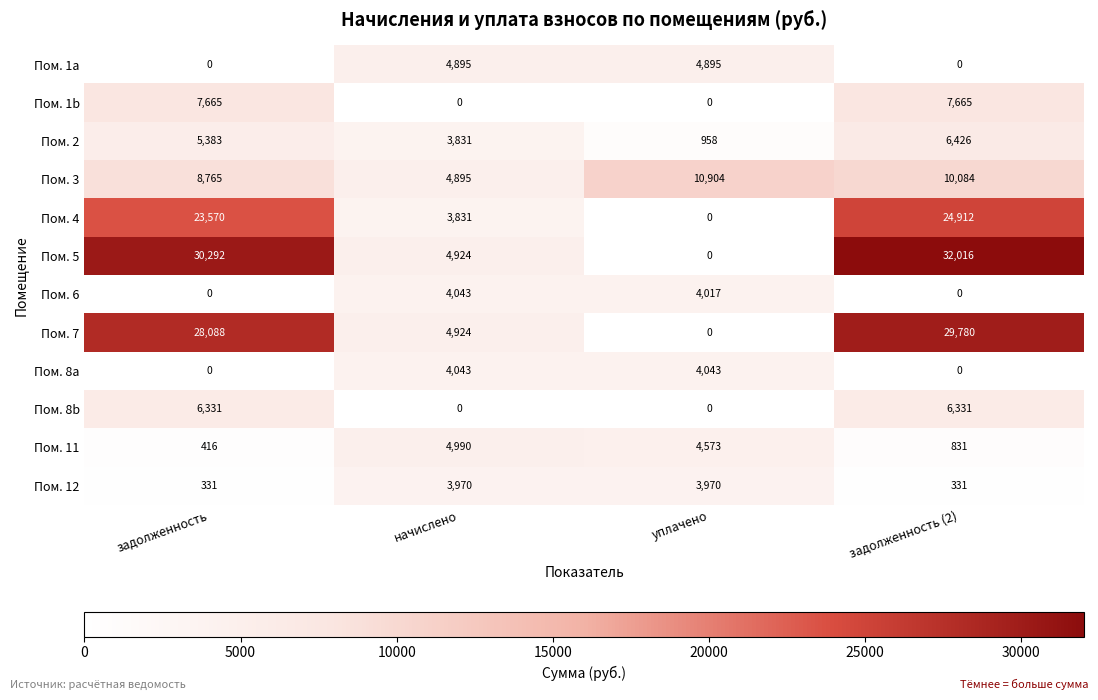

Count the Пом. 8b values in the range 0 to 6331.

4